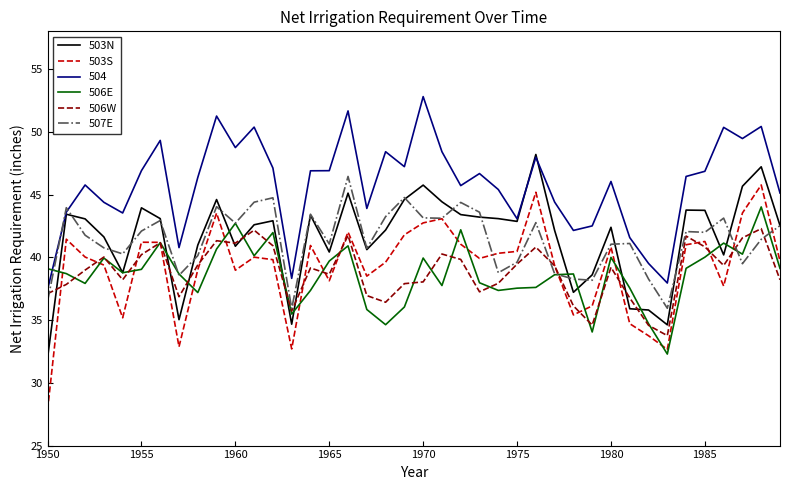

How many series are shown in this chart?

6